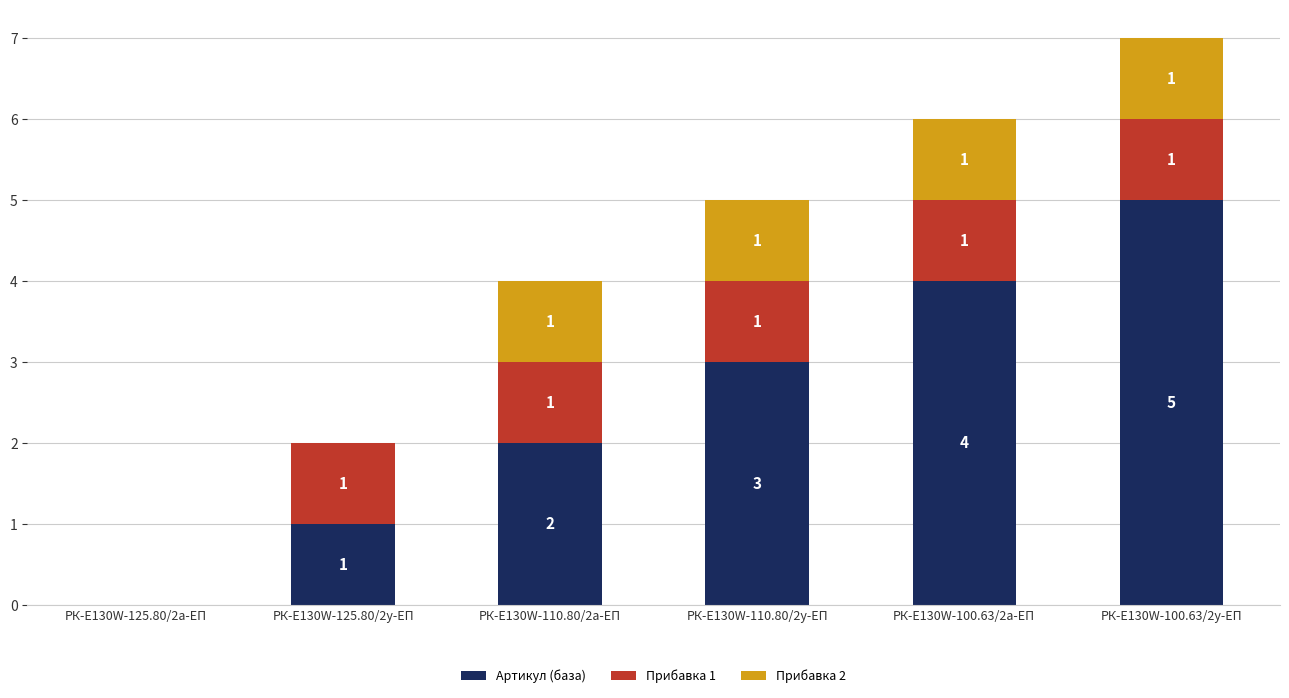

The Артикул (база) series shows 4 at РК-E130W-100.63/2а-ЕП. True or false?

True